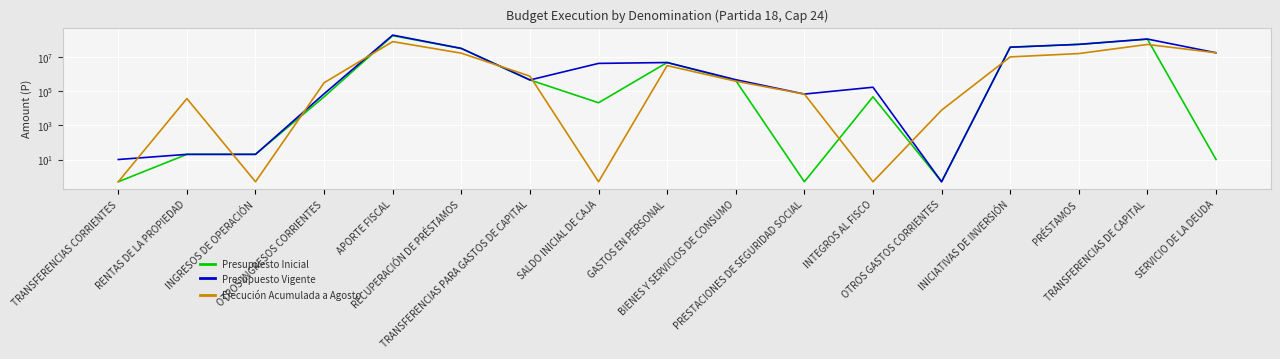

Where does the Presupuesto Vigente series first go above 460411?

APORTE FISCAL